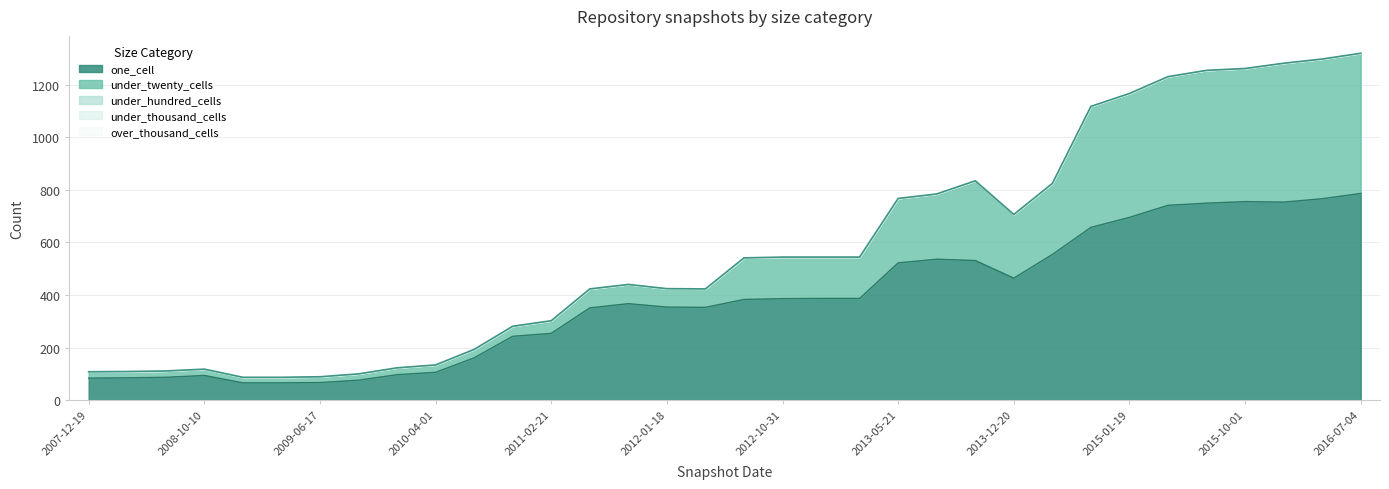

Reading left to right, extract all data points from this chart.

one_cell: 84	85	87	94	66	66	67	76	97	106	161	243	254	351	367	354	353	383	386	387	387	522	536	531	464	554	657	695	741	749	755	753	766	786
under_twenty_cells: 24	24	24	24	21	21	22	24	26	28	32	38	48	72	73	70	70	158	158	157	157	245	248	303	242	270	460	471	489	505	506	528	531	533
under_hundred_cells: 0	0	0	0	0	0	0	0	0	0	0	0	0	0	0	0	0	0	0	0	0	0	0	0	0	0	0	0	0	0	0	0	0	0
under_thousand_cells: 0	0	0	0	0	0	0	0	0	0	0	0	0	0	0	0	0	0	0	0	0	0	0	0	0	0	0	0	0	0	0	0	0	0
over_thousand_cells: 0	0	0	0	0	0	0	0	0	0	0	0	0	0	0	0	0	0	0	0	0	0	0	0	0	0	0	0	0	0	0	0	0	0